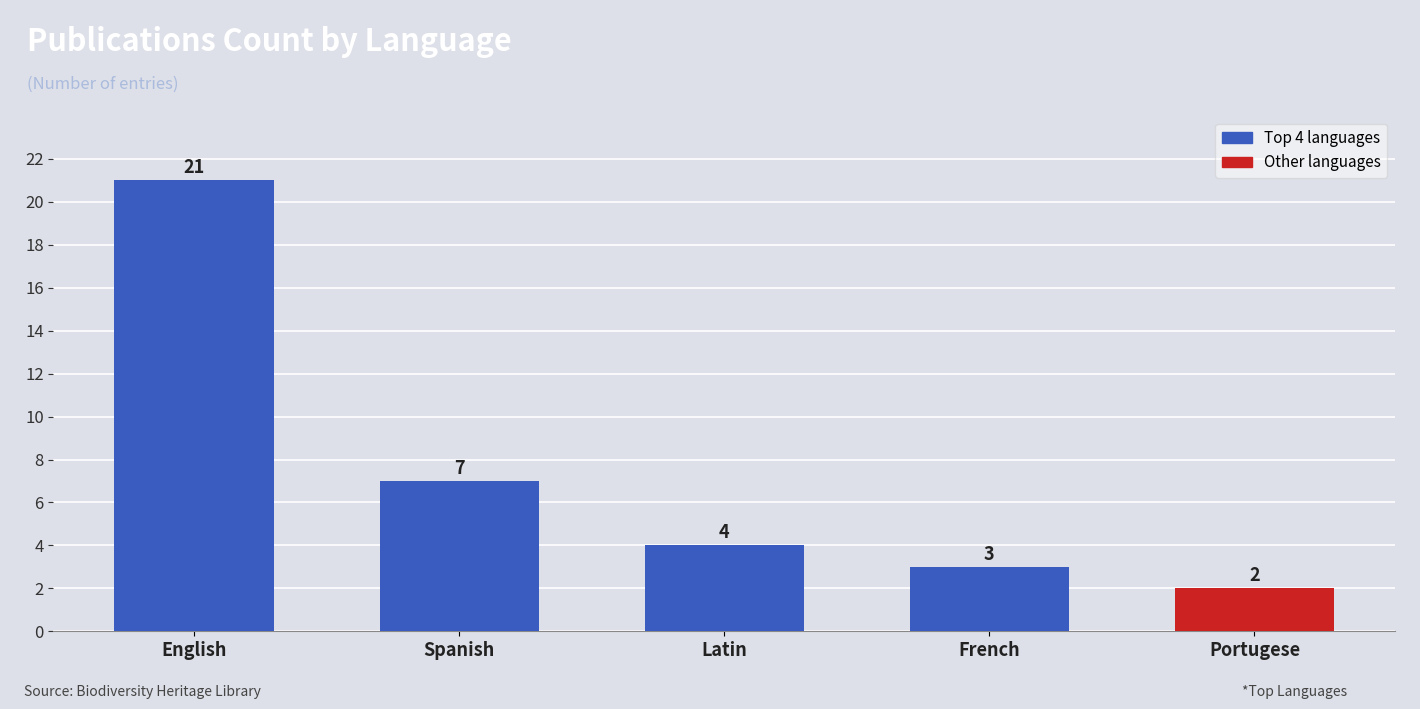

Which has a higher value, Spanish or Portugese?

Spanish